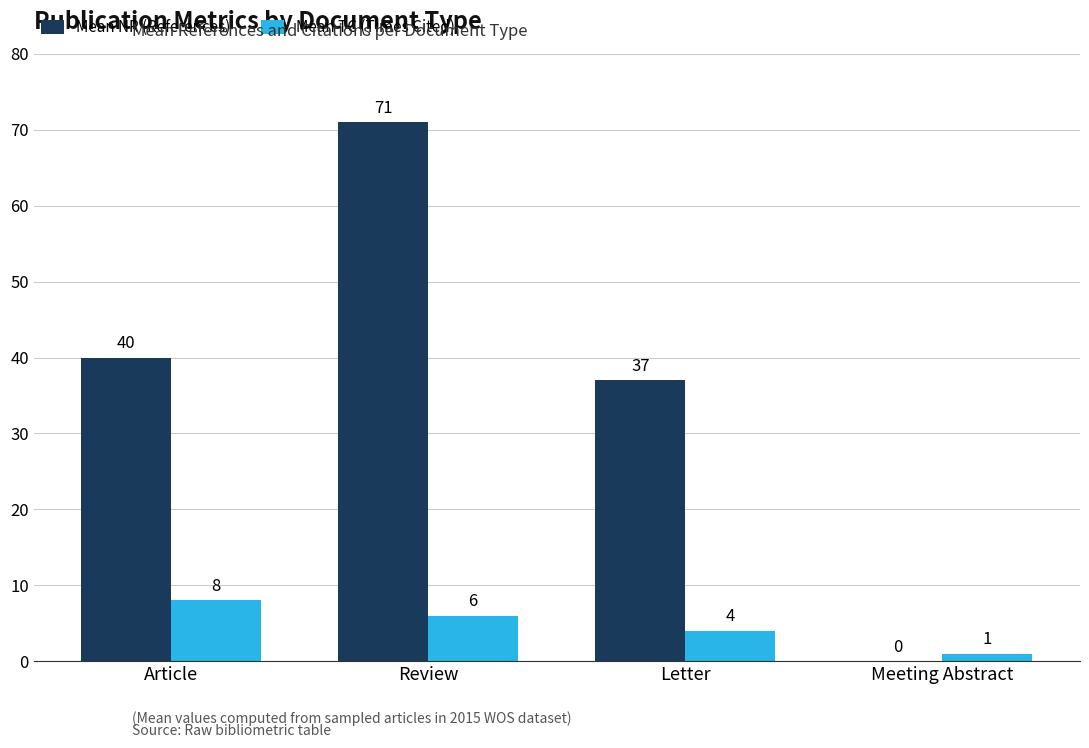

What is the greatest value displayed?

71